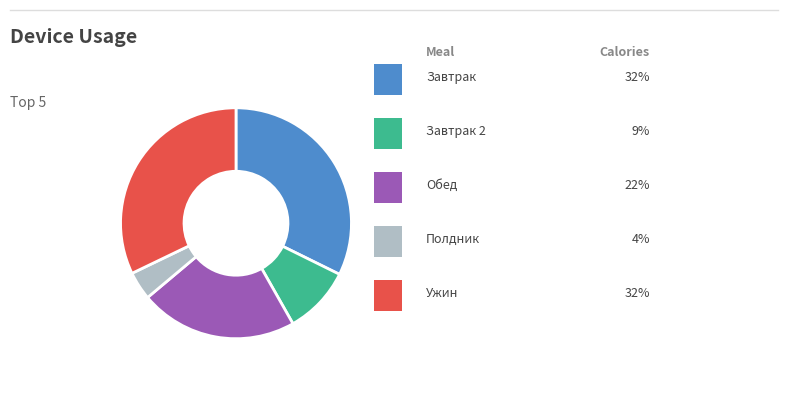

Does any single category account for the majority?

No